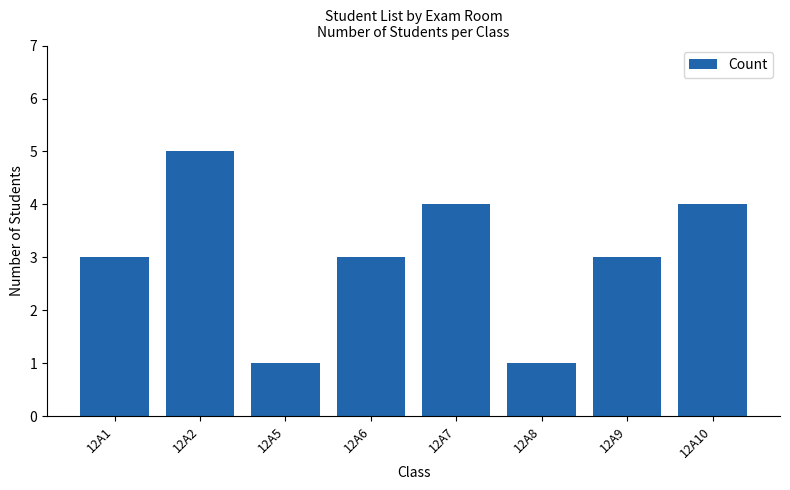

What is the change in value from 12A1 to 12A7?

+1